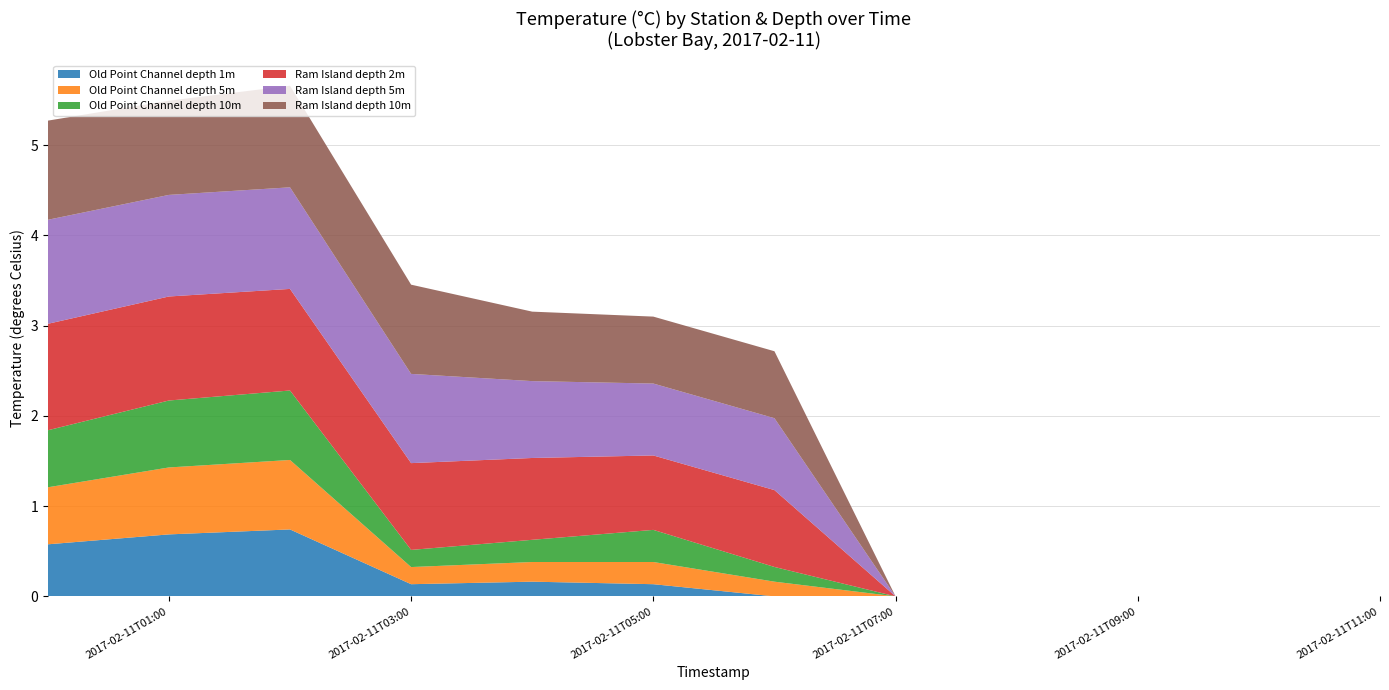

Reading left to right, what are all the values shown in this chart?

Old Point Channel depth 1m: 2017-02-11T00:00=0.6	2017-02-11T01:00=0.7	2017-02-11T02:00=0.7	2017-02-11T03:00=0.1	2017-02-11T04:00=0.2	2017-02-11T05:00=0.1	2017-02-11T06:00=0.0	2017-02-11T07:00=0.0	2017-02-11T08:00=0.0	2017-02-11T09:00=0.0	2017-02-11T10:00=0.0	2017-02-11T11:00=0.0
Old Point Channel depth 5m: 2017-02-11T00:00=0.6	2017-02-11T01:00=0.7	2017-02-11T02:00=0.8	2017-02-11T03:00=0.2	2017-02-11T04:00=0.2	2017-02-11T05:00=0.2	2017-02-11T06:00=0.2	2017-02-11T07:00=0.0	2017-02-11T08:00=0.0	2017-02-11T09:00=0.0	2017-02-11T10:00=0.0	2017-02-11T11:00=0.0
Old Point Channel depth 10m: 2017-02-11T00:00=0.6	2017-02-11T01:00=0.7	2017-02-11T02:00=0.8	2017-02-11T03:00=0.2	2017-02-11T04:00=0.2	2017-02-11T05:00=0.4	2017-02-11T06:00=0.2	2017-02-11T07:00=0.0	2017-02-11T08:00=0.0	2017-02-11T09:00=0.0	2017-02-11T10:00=0.0	2017-02-11T11:00=0.0
Ram Island depth 2m: 2017-02-11T00:00=1.2	2017-02-11T01:00=1.2	2017-02-11T02:00=1.1	2017-02-11T03:00=1.0	2017-02-11T04:00=0.9	2017-02-11T05:00=0.8	2017-02-11T06:00=0.9	2017-02-11T07:00=0.0	2017-02-11T08:00=0.0	2017-02-11T09:00=0.0	2017-02-11T10:00=0.0	2017-02-11T11:00=0.0
Ram Island depth 5m: 2017-02-11T00:00=1.2	2017-02-11T01:00=1.1	2017-02-11T02:00=1.1	2017-02-11T03:00=1.0	2017-02-11T04:00=0.9	2017-02-11T05:00=0.8	2017-02-11T06:00=0.8	2017-02-11T07:00=0.0	2017-02-11T08:00=0.0	2017-02-11T09:00=0.0	2017-02-11T10:00=0.0	2017-02-11T11:00=0.0
Ram Island depth 10m: 2017-02-11T00:00=1.1	2017-02-11T01:00=1.0	2017-02-11T02:00=1.1	2017-02-11T03:00=1.0	2017-02-11T04:00=0.8	2017-02-11T05:00=0.7	2017-02-11T06:00=0.7	2017-02-11T07:00=0.0	2017-02-11T08:00=0.0	2017-02-11T09:00=0.0	2017-02-11T10:00=0.0	2017-02-11T11:00=0.0